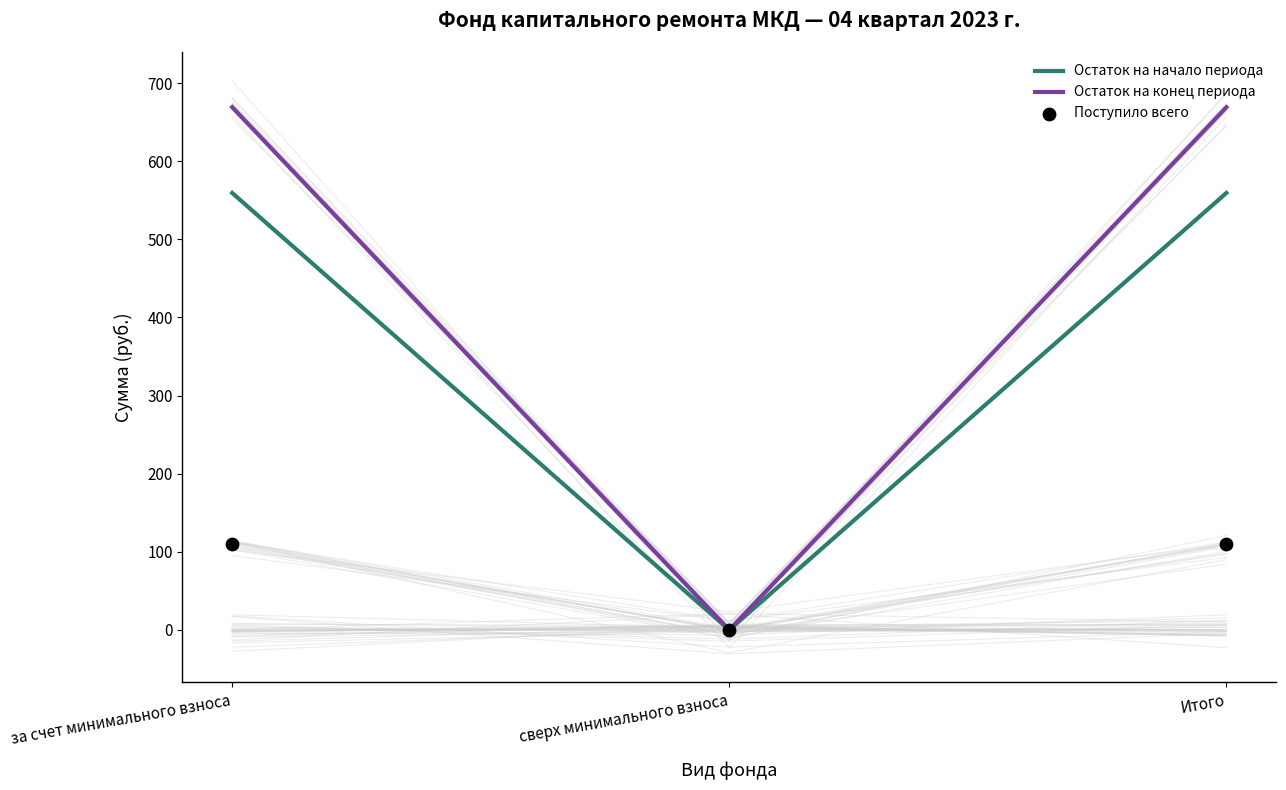

At which category is the sum across all series the highest?

за счет минимального взноса